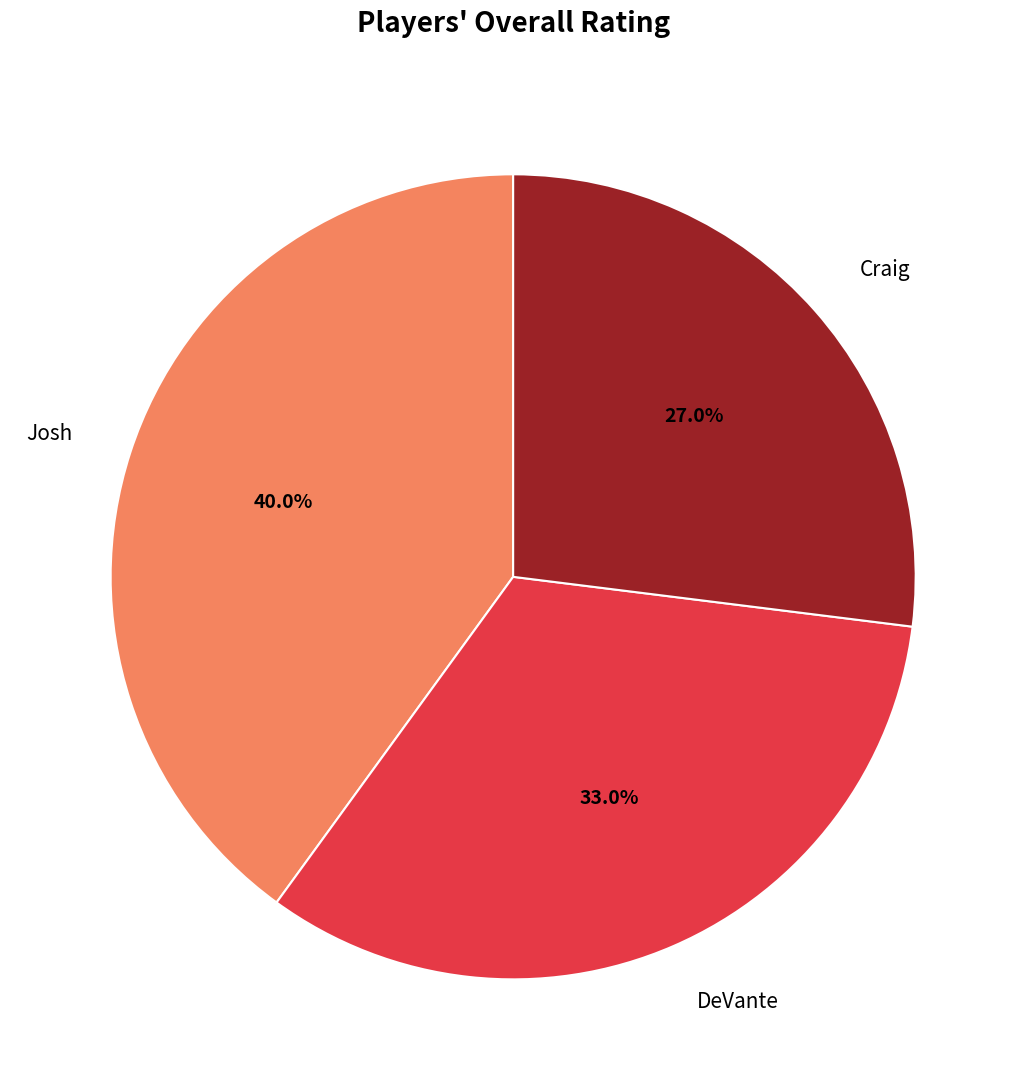

To the nearest percent, what percentage of the pie is Craig?

27%